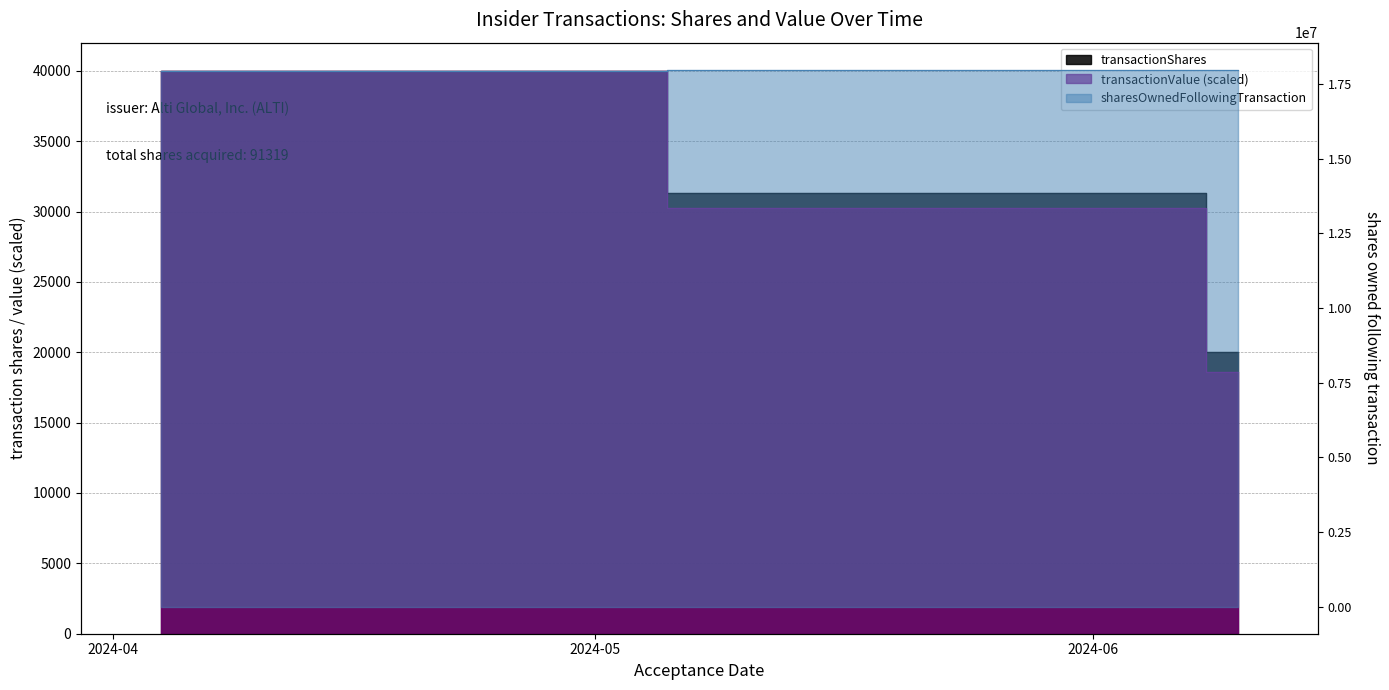

What is the maximum value shown in the chart?

17984584.0